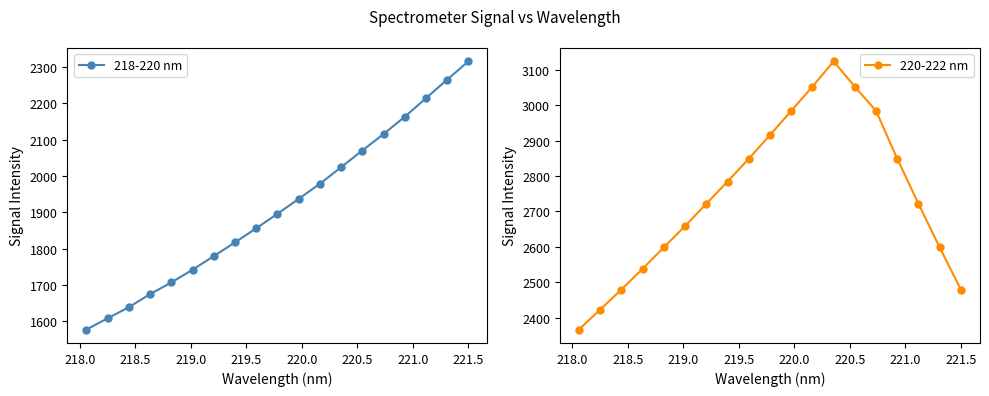

What is the value of the 220-222 nm point at the 14th from the left?

3052.7